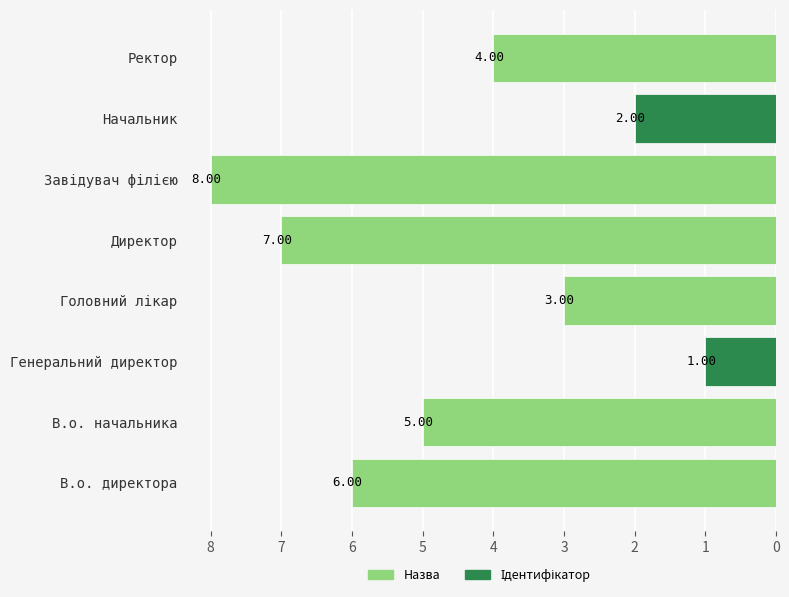

What is the difference between the maximum and second lowest values?

6